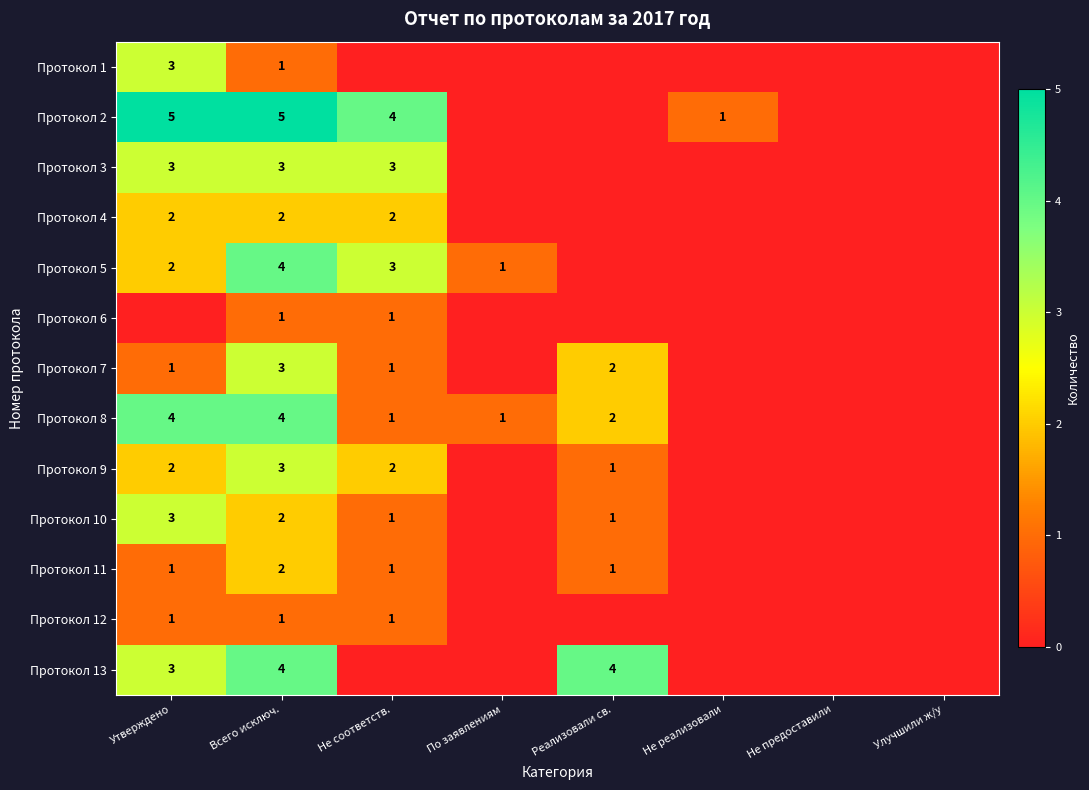

What is the sum of the Протокол 13 values at Утверждено and Реализовали св.?

7